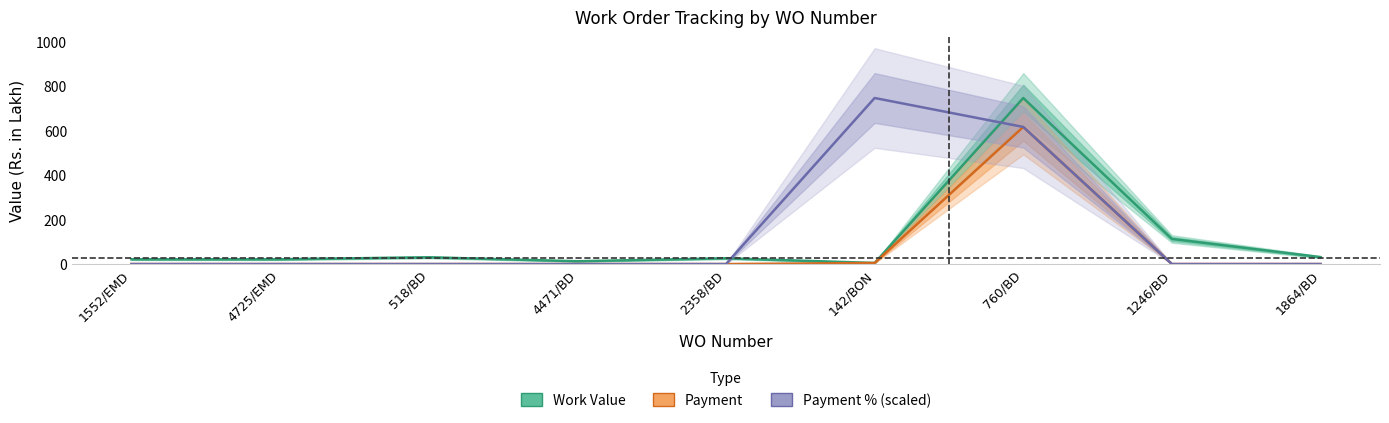

The value of Payment at 1552/EMD is 0.0. True or false?

True